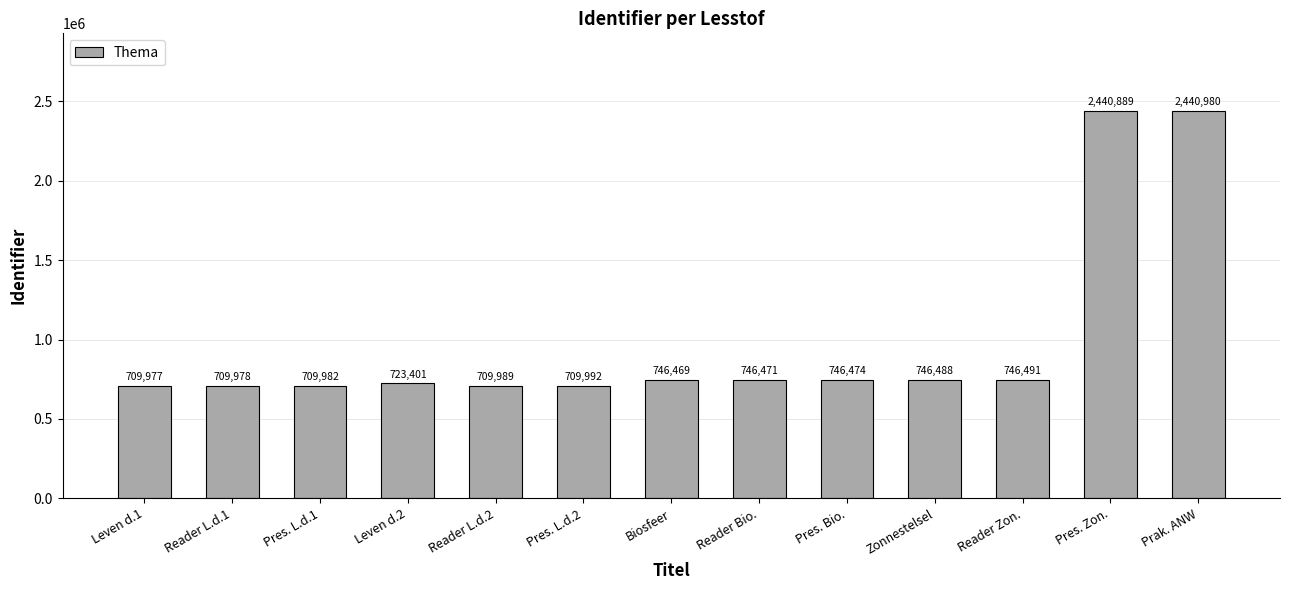

List the labels in order of value, largest first.

Prak. ANW, Pres. Zon., Reader Zon., Zonnestelsel, Pres. Bio., Reader Bio., Biosfeer, Leven d.2, Pres. L.d.2, Reader L.d.2, Pres. L.d.1, Reader L.d.1, Leven d.1